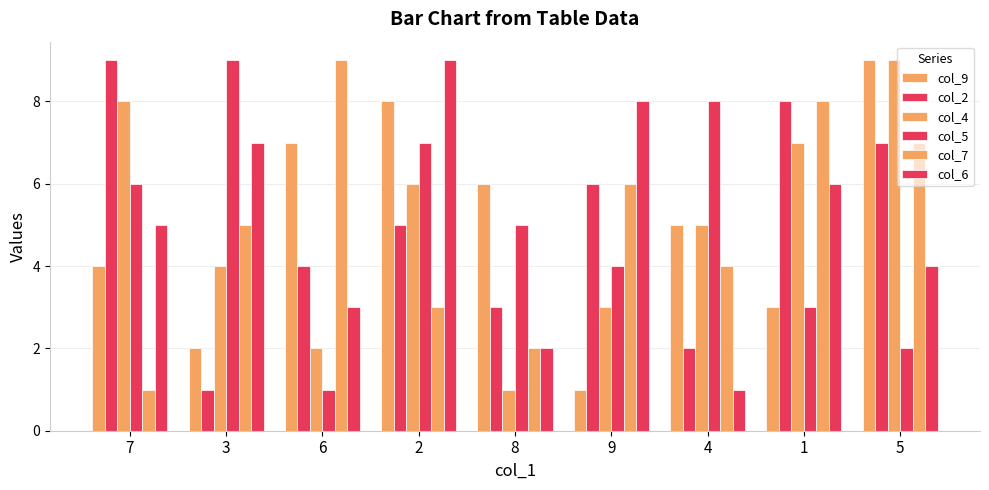

Rank the series by their maximum value, from highest to lowest.

col_9, col_2, col_4, col_5, col_7, col_6